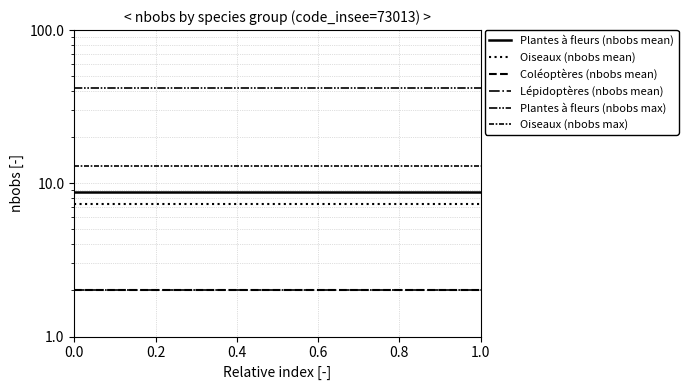

What is the label of the 5th point from the left?

0.4